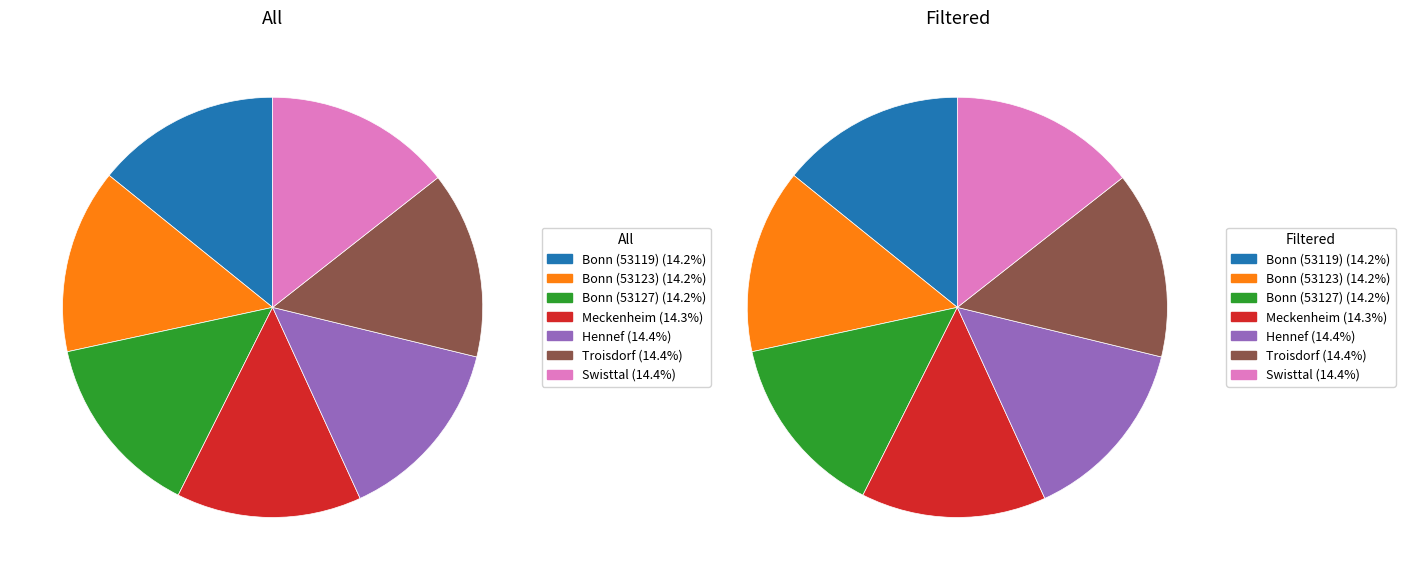

Rank the categories by value from highest to lowest.

Swisttal, Troisdorf, Hennef, Meckenheim, Bonn (53127), Bonn (53123), Bonn (53119)